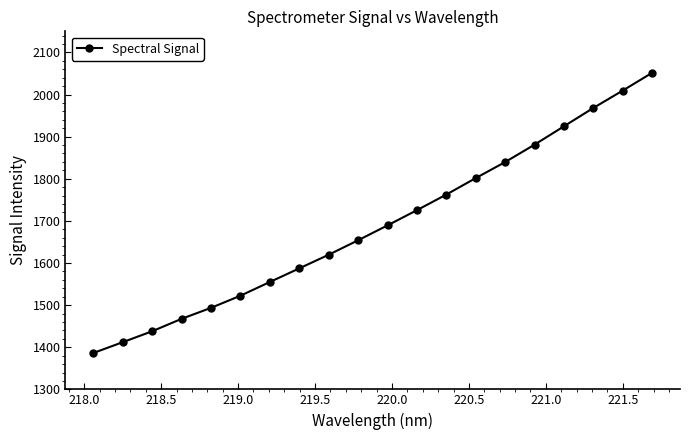

What is the greatest value displayed?

2051.5